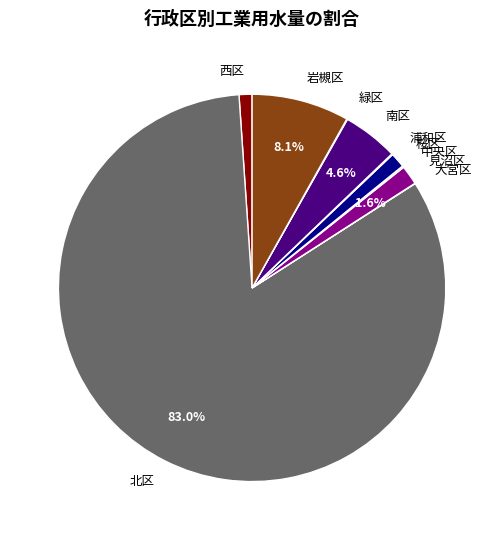

What percentage is NOT represented by 南区?

95.4%